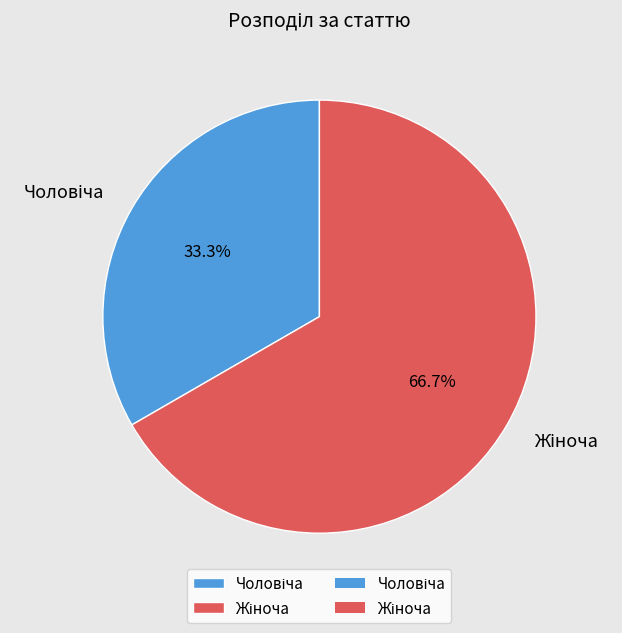

How many segments does this pie chart have?

2